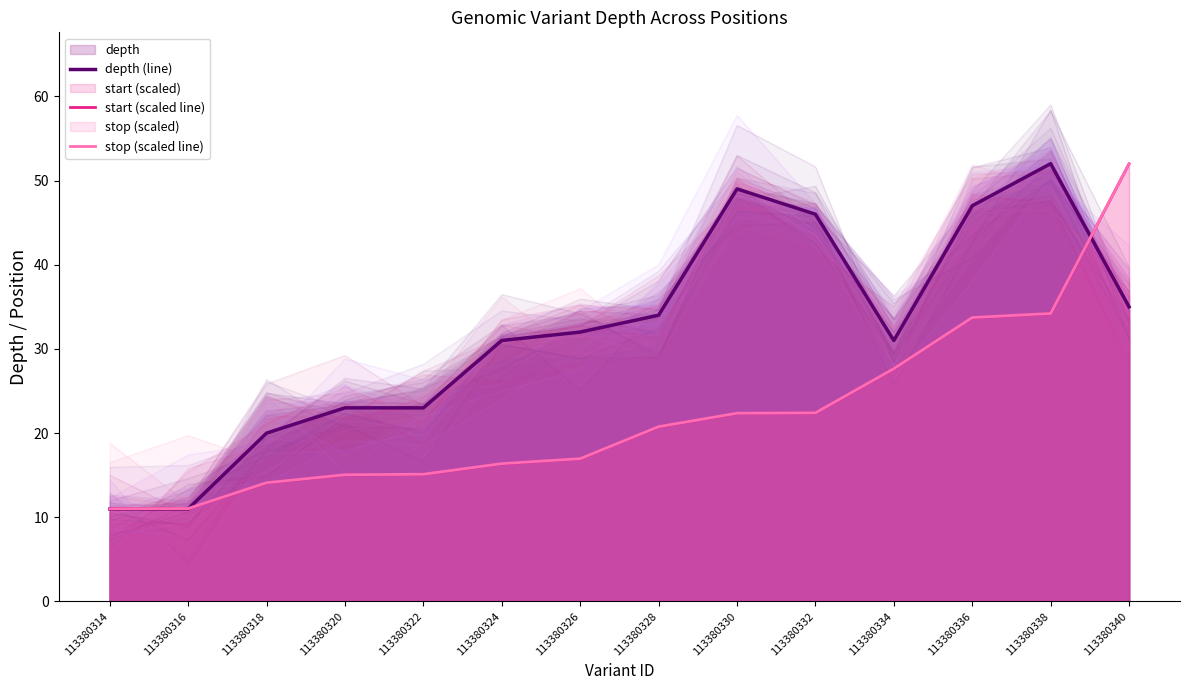

Reading right to left, list all the values displayed in this chart.

depth (line): 113380340=35.0	113380338=52.0	113380336=47.0	113380334=31.0	113380332=46.0	113380330=49.0	113380328=34.0	113380326=32.0	113380324=31.0	113380322=23.0	113380320=23.0	113380318=20.0	113380316=11.0	113380314=11.0
start (scaled line): 113380340=52.0	113380338=34.2	113380336=33.7	113380334=27.6	113380332=22.4	113380330=22.3	113380328=20.7	113380326=16.9	113380324=16.4	113380322=15.1	113380320=15.0	113380318=14.1	113380316=11.0	113380314=11.0
stop (scaled line): 113380340=52.0	113380338=34.2	113380336=33.7	113380334=27.7	113380332=22.4	113380330=22.4	113380328=20.8	113380326=17.0	113380324=16.4	113380322=15.1	113380320=15.1	113380318=14.1	113380316=11.0	113380314=11.0